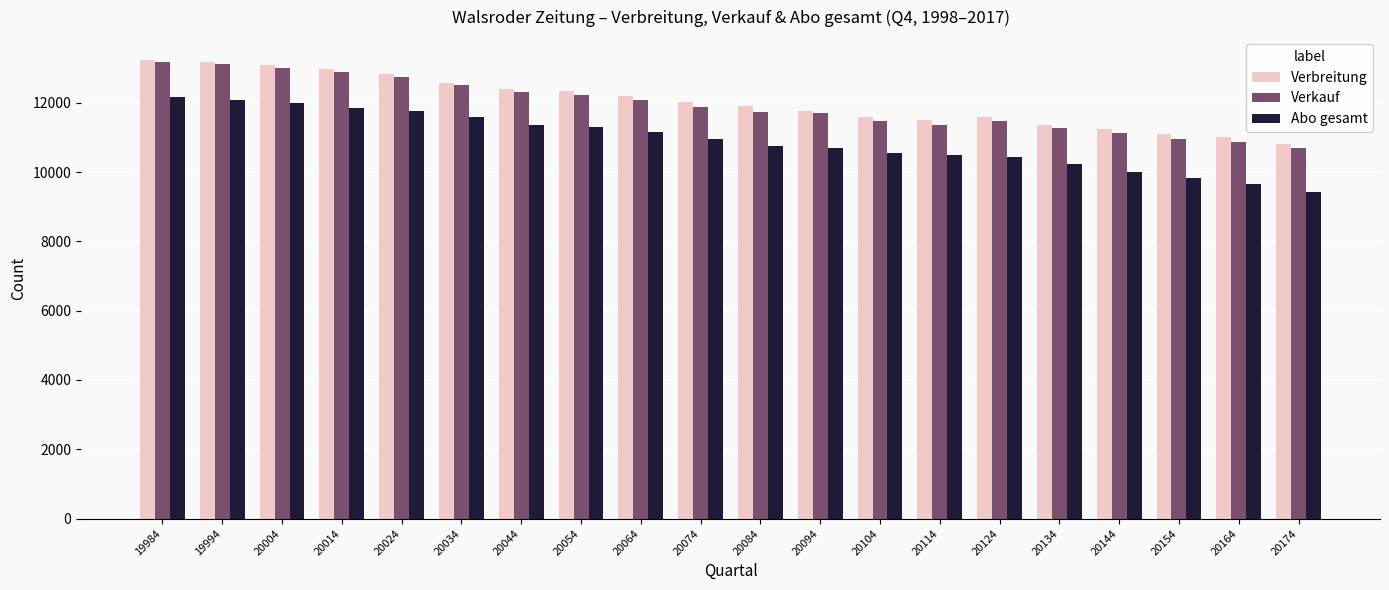

The value of Abo gesamt at 20154 is 9834. True or false?

True